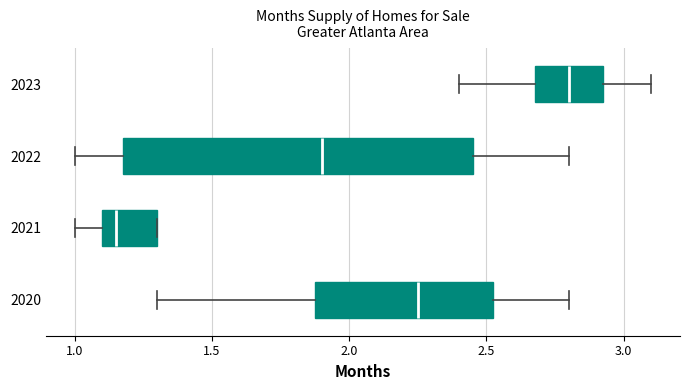

Which box has the furthest to the left median line?

2021